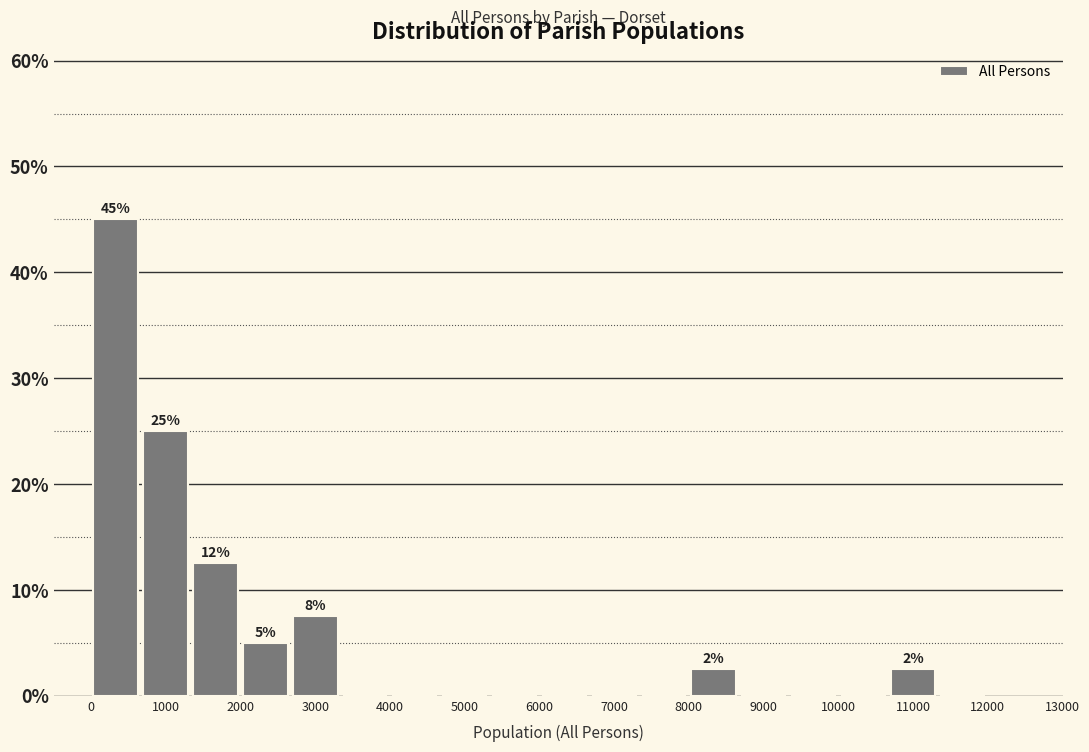

Over which range of the x-axis is the bar tallest?

0 to 700